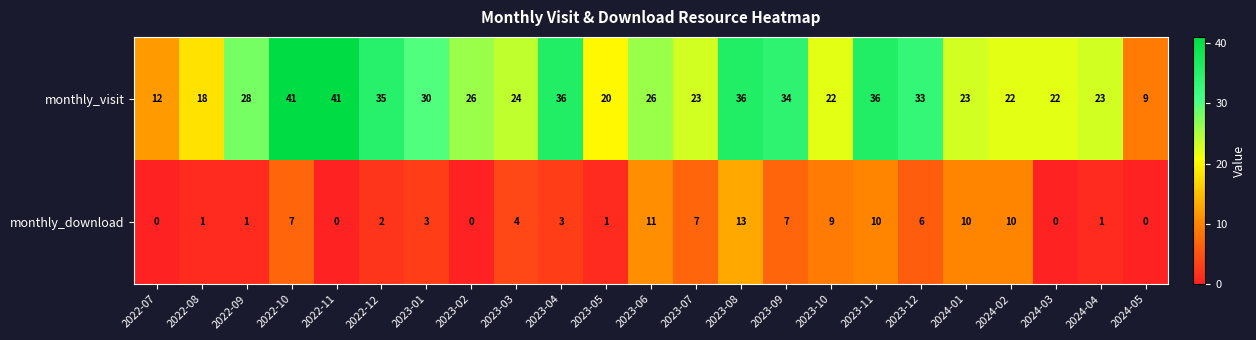

Which series has the widest spread of values?

monthly_visit